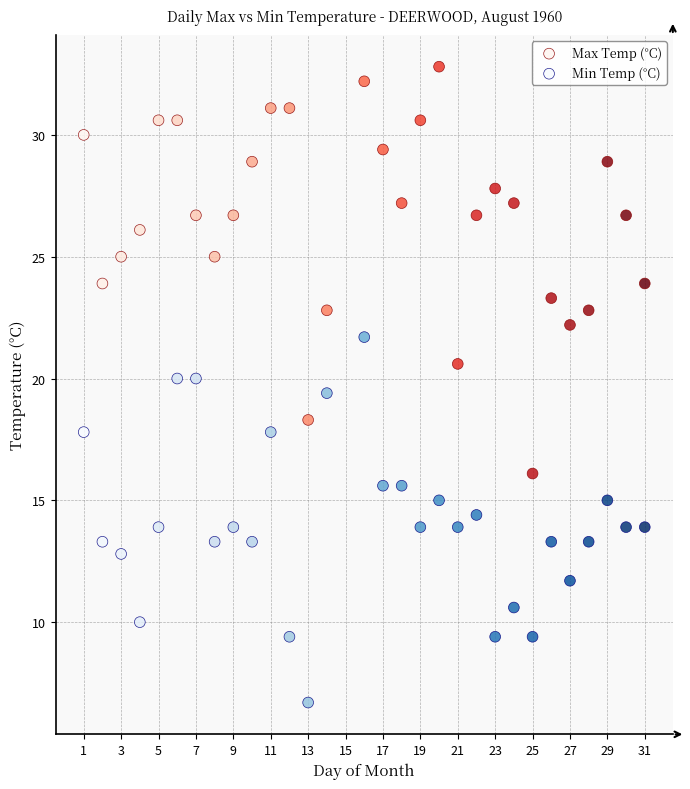

Across all data points, what is the range of X values (max minus min)?

30.0